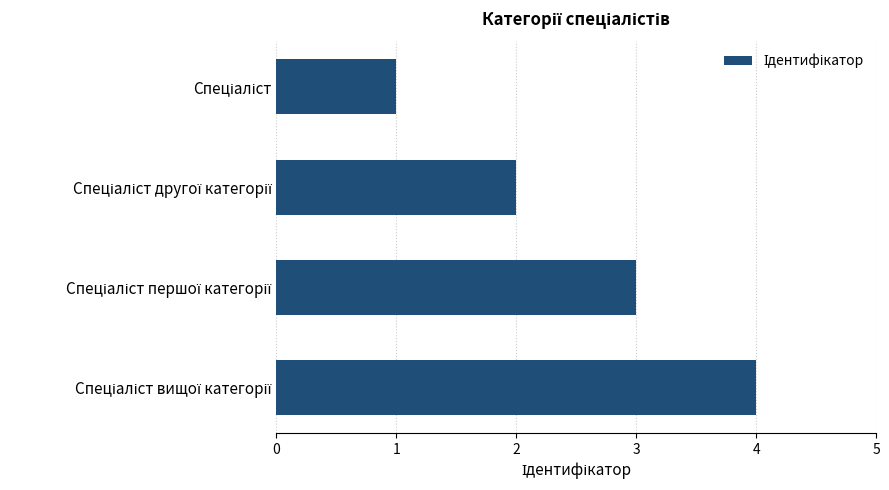

Are the bars grouped side by side (vs. stacked)?

No